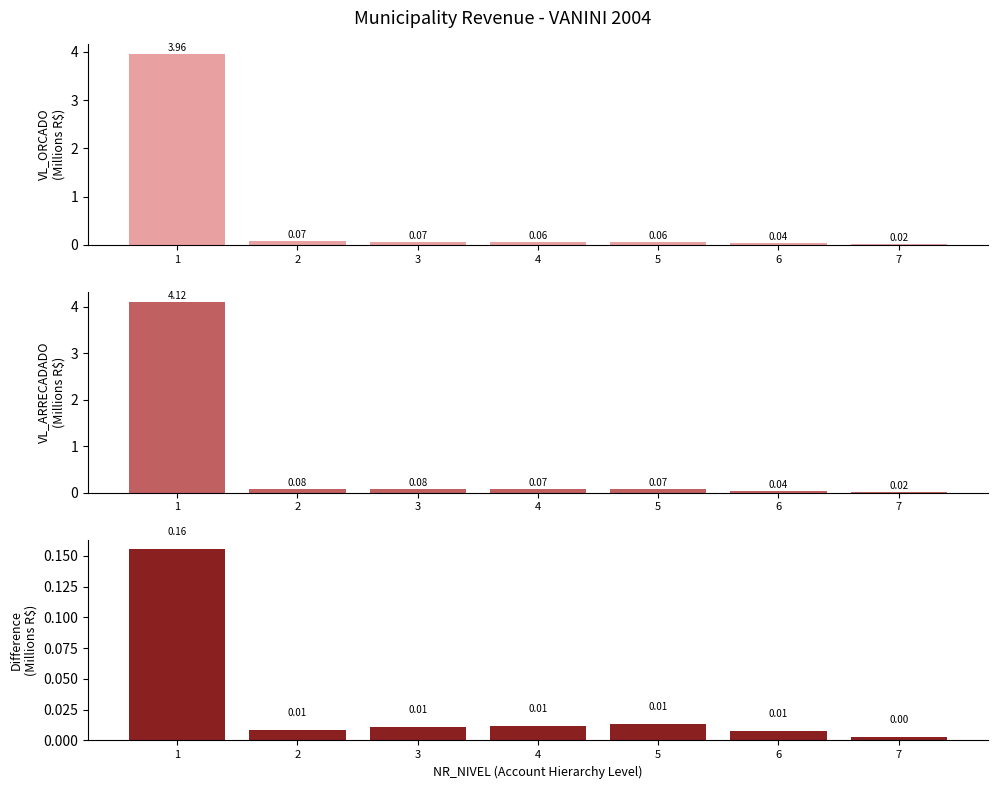

The value of VL_ORCADO (M) at 1 is 6.2. True or false?

False